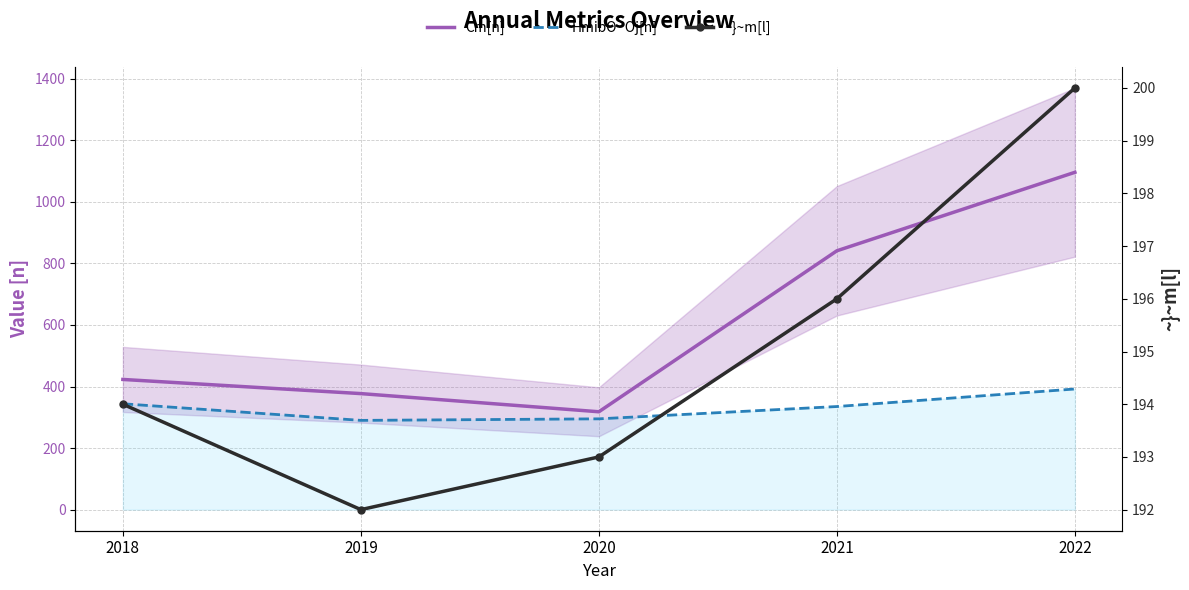

What is the difference between the highest and lowest values at 2019?

185